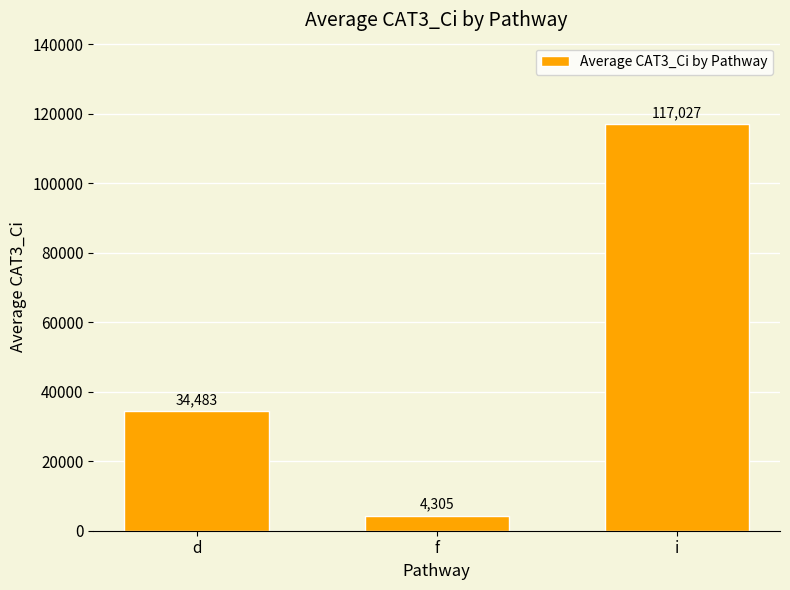

What is the value of the 1st bar from the left?

34482.6